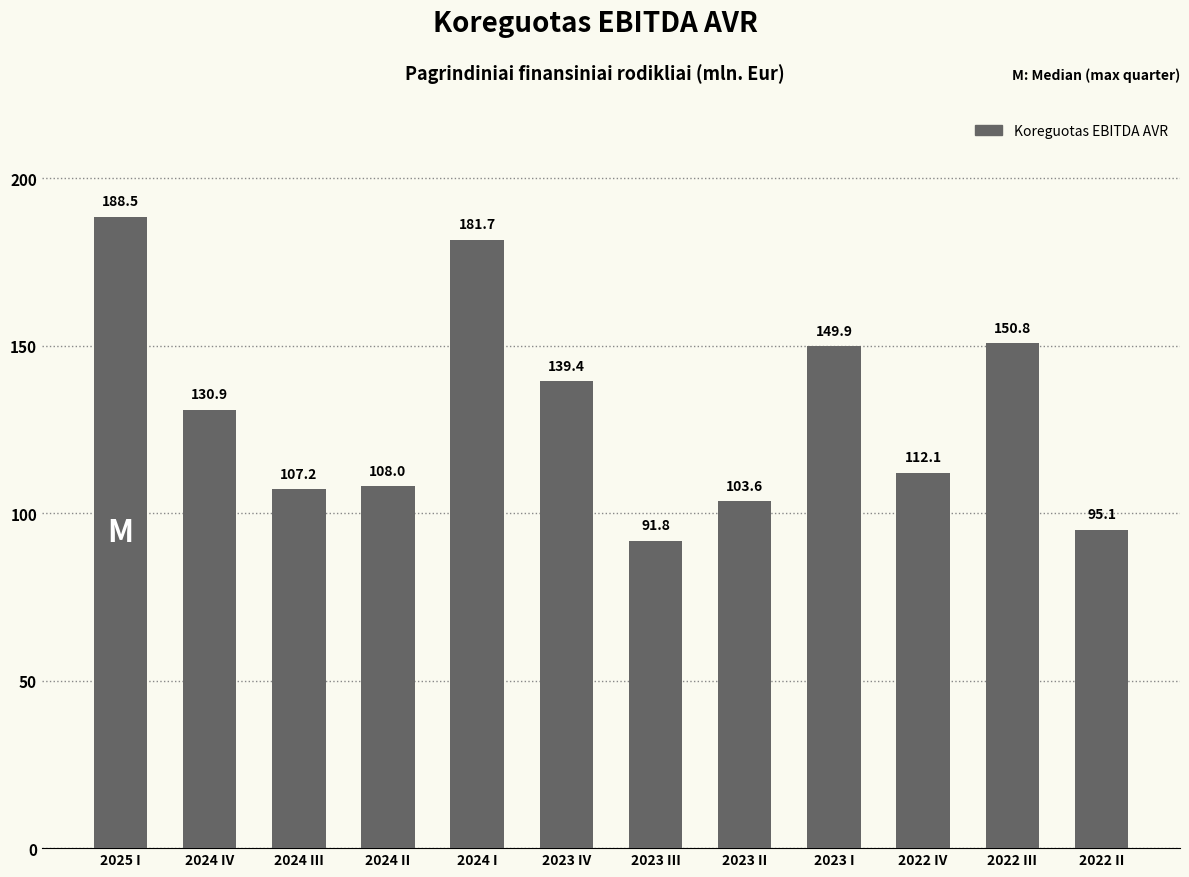

At which label is the value closest to 140?

2023 IV